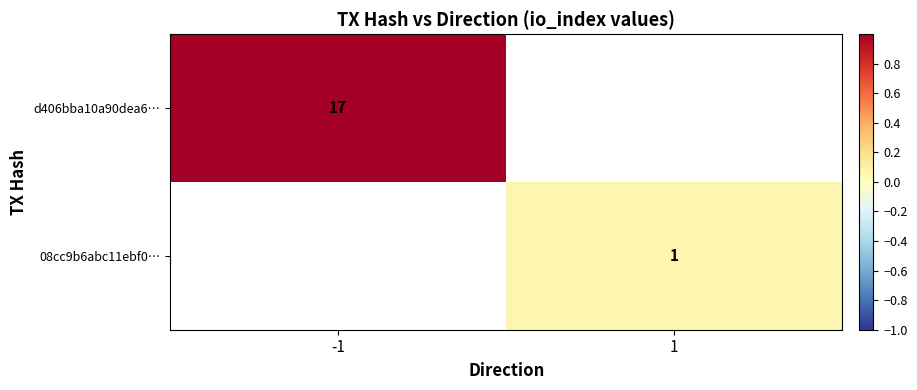

How many distinct data groups are displayed?

2